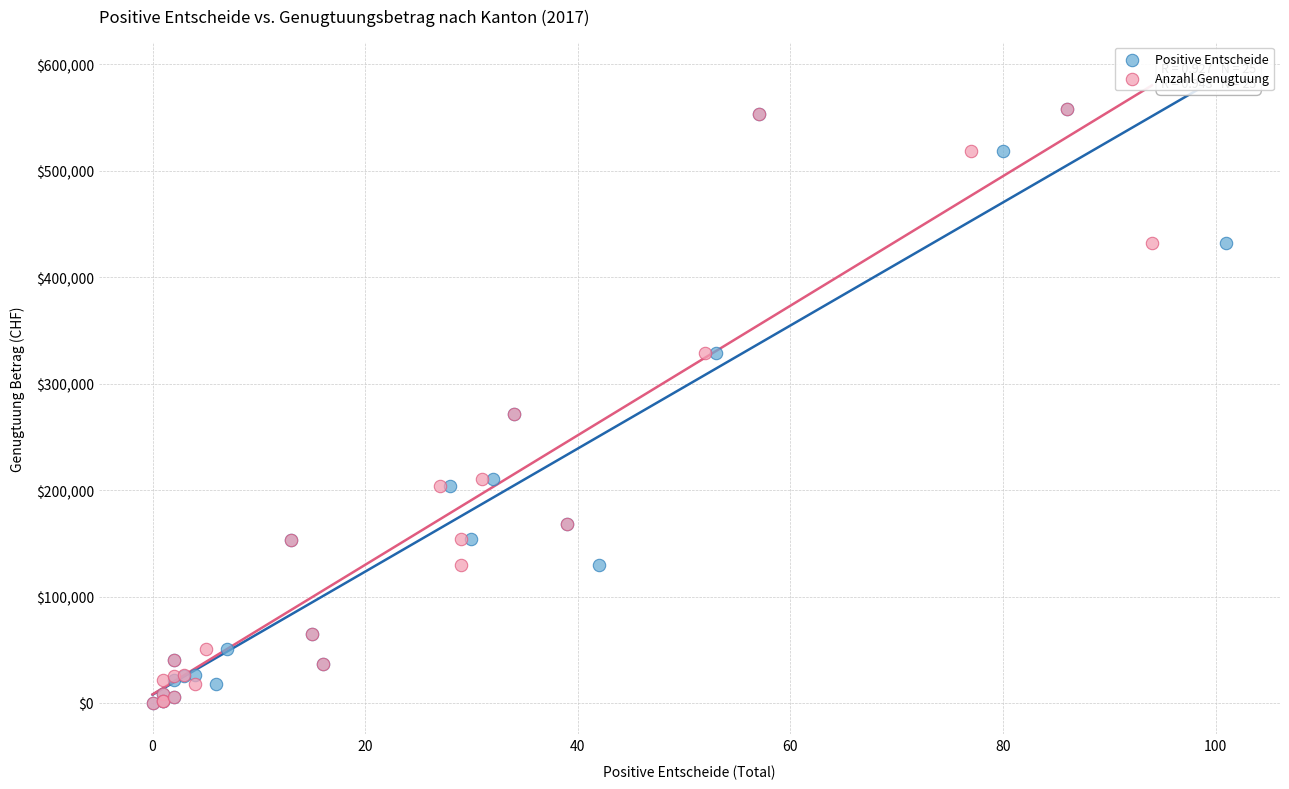

What are all the series names shown in the legend?

Positive Entscheide, Anzahl Genugtuung